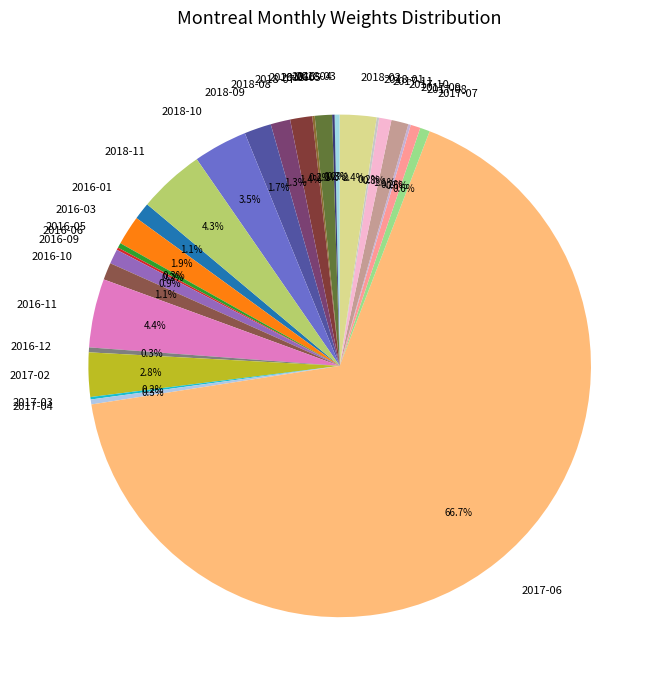

Which category accounts for the majority?

2017-06